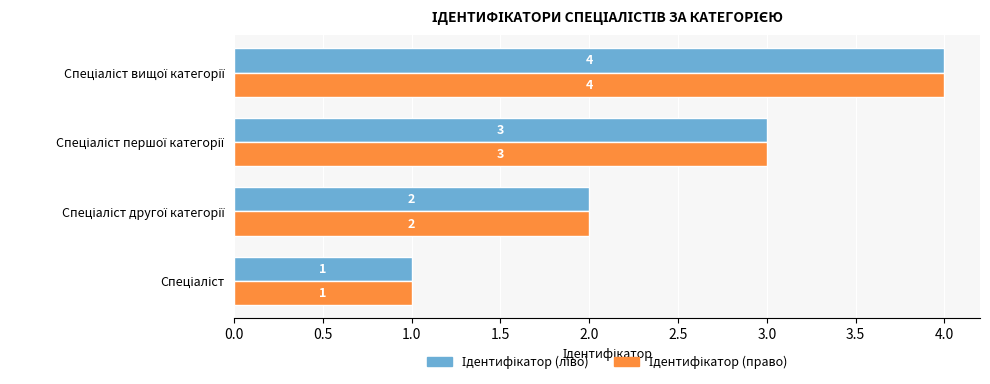

Count the number of data series in this chart.

2